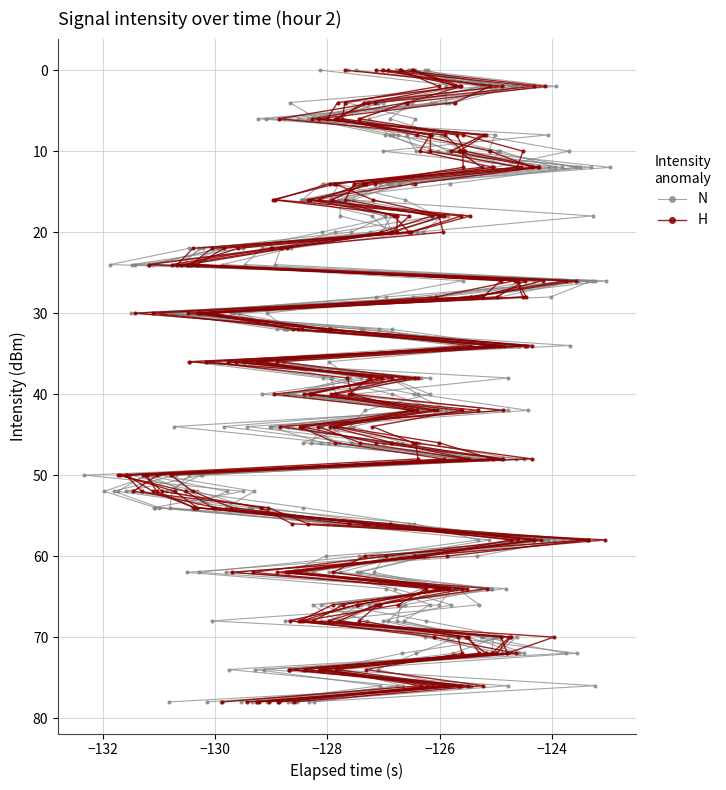

Reading right to left, what are all the values shown in this chart?

N: 78	76	74	72	70	68	66	64	62	60	58	56	54	52	50	48	46	44	42	40	38	36	34	32	30	28	26	24	22	20	18	16	14	12	10	8	6	4	2	0
H: 78	76	74	72	70	68	66	64	62	60	58	56	54	52	50	48	46	44	42	40	38	36	34	32	30	28	26	24	22	20	18	16	14	12	10	8	6	4	2	0